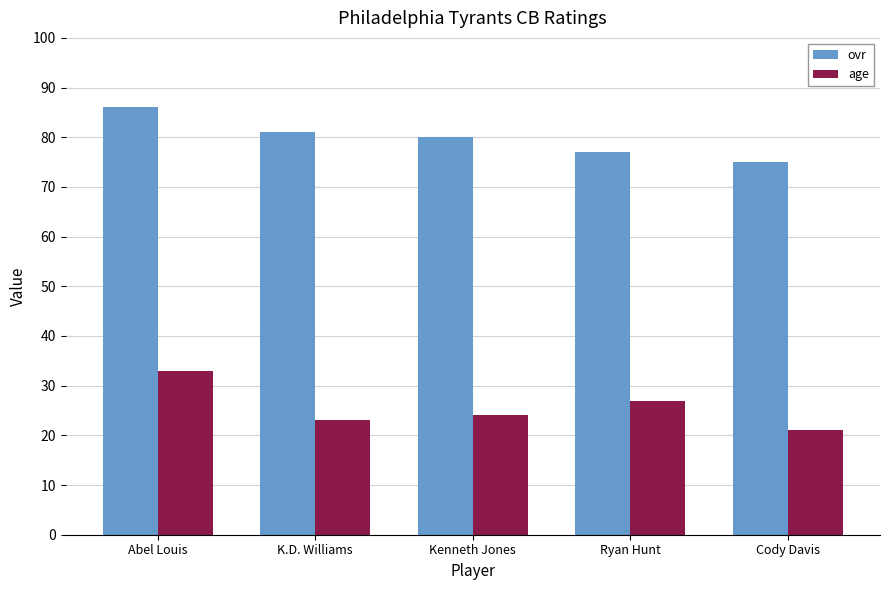

The value of age at Abel Louis is 52. True or false?

False